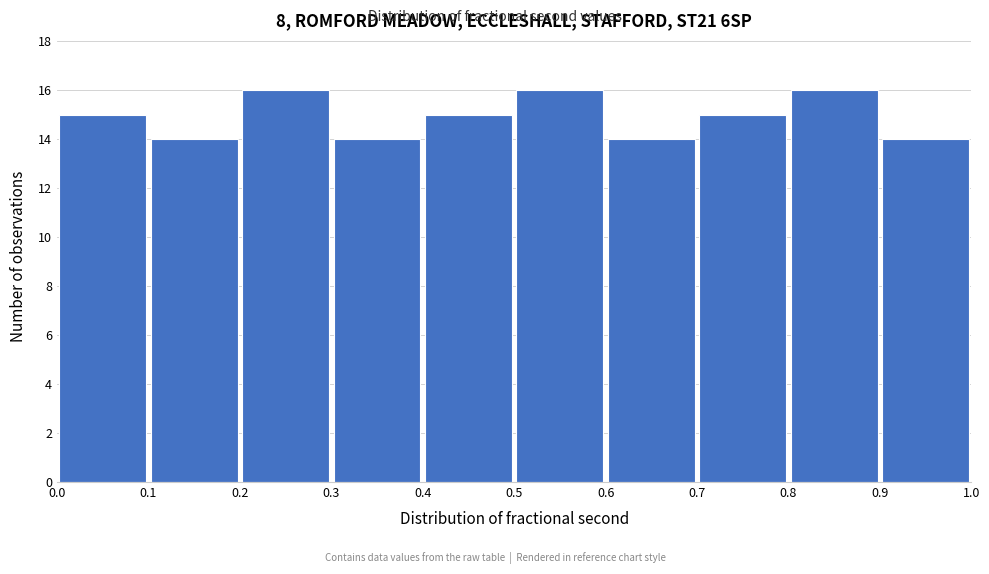

Reading left to right, list every bar in this chart as the range it spans on the x-axis followed by its height. The values are not printed on the chart, so give them approximately, as read against the axis.

0.0 to 0.1: 15
0.1 to 0.2: 14
0.2 to 0.3: 16
0.3 to 0.4: 14
0.4 to 0.5: 15
0.5 to 0.6: 16
0.6 to 0.7: 14
0.7 to 0.8: 15
0.8 to 0.9: 16
0.9 to 1.0: 14